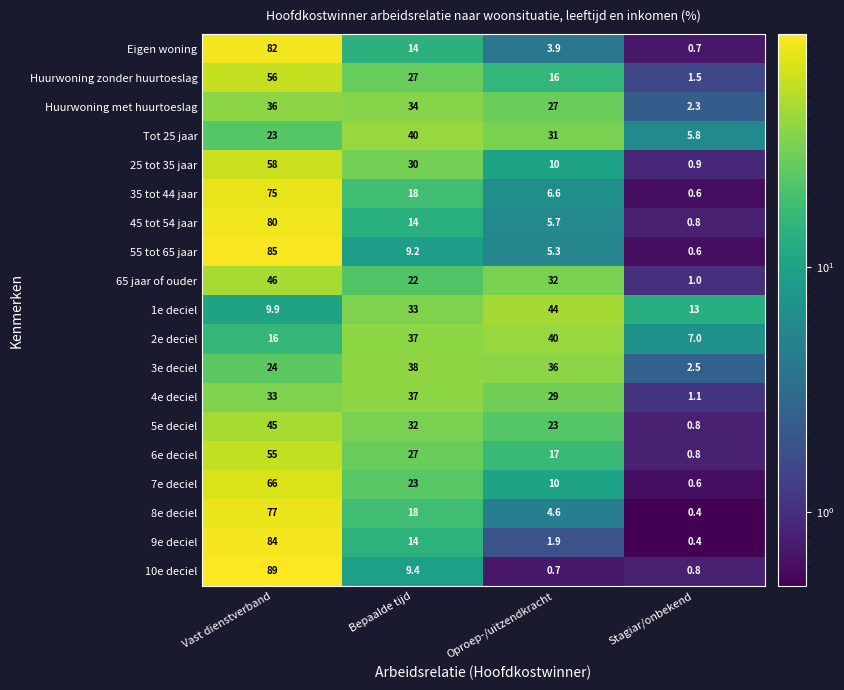

True or false: 6e deciel has a value of 55.0 at Vast dienstverband.

True